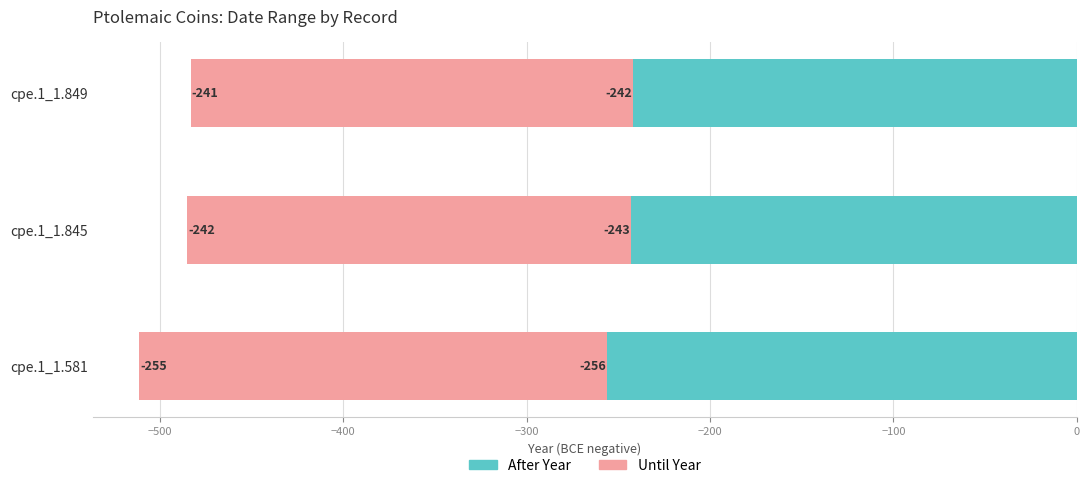

How many bars are there in total?

6